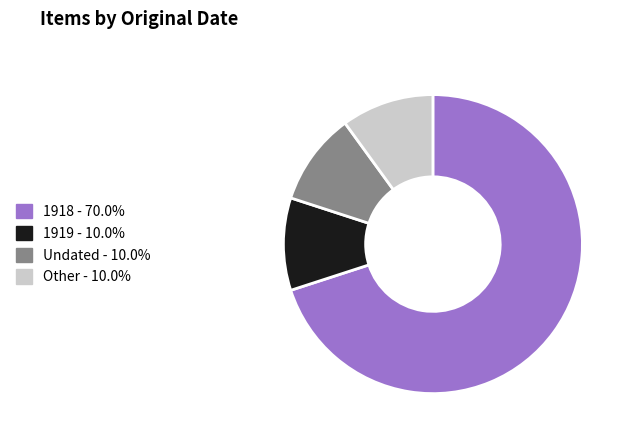

Is there any slice that represents more than half of the pie?

Yes